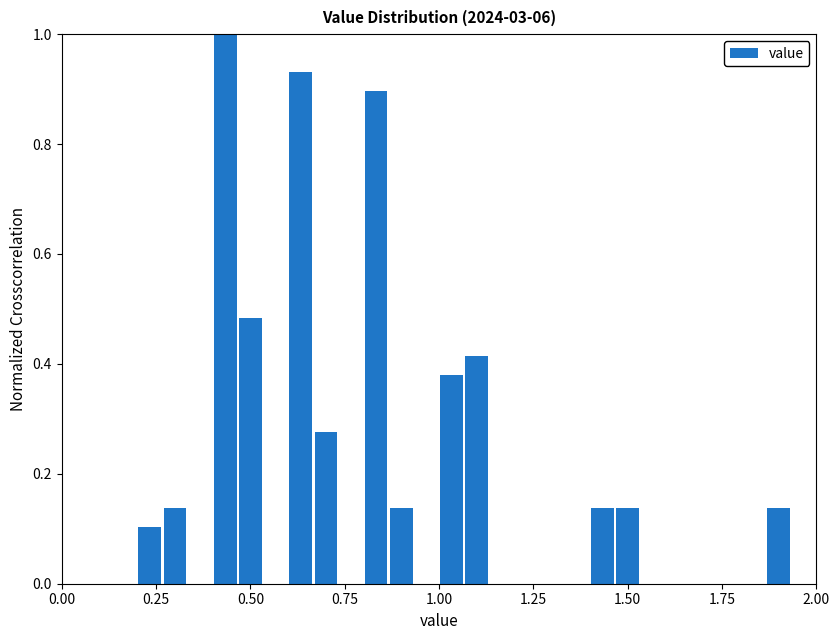

Around what value on the x-axis is the tallest bar? Give the approximate position of its centre, as read against the axis.

0.45